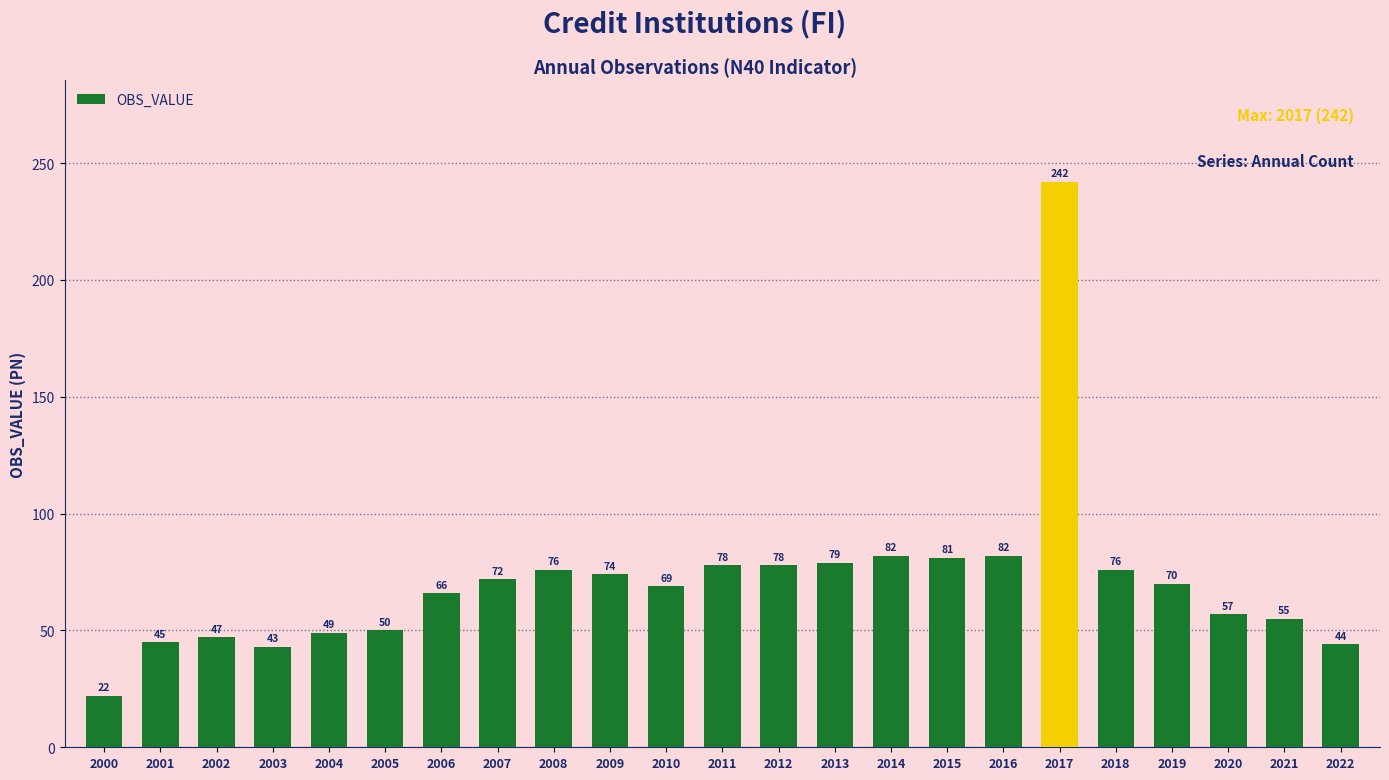

Are the bars horizontal?

No